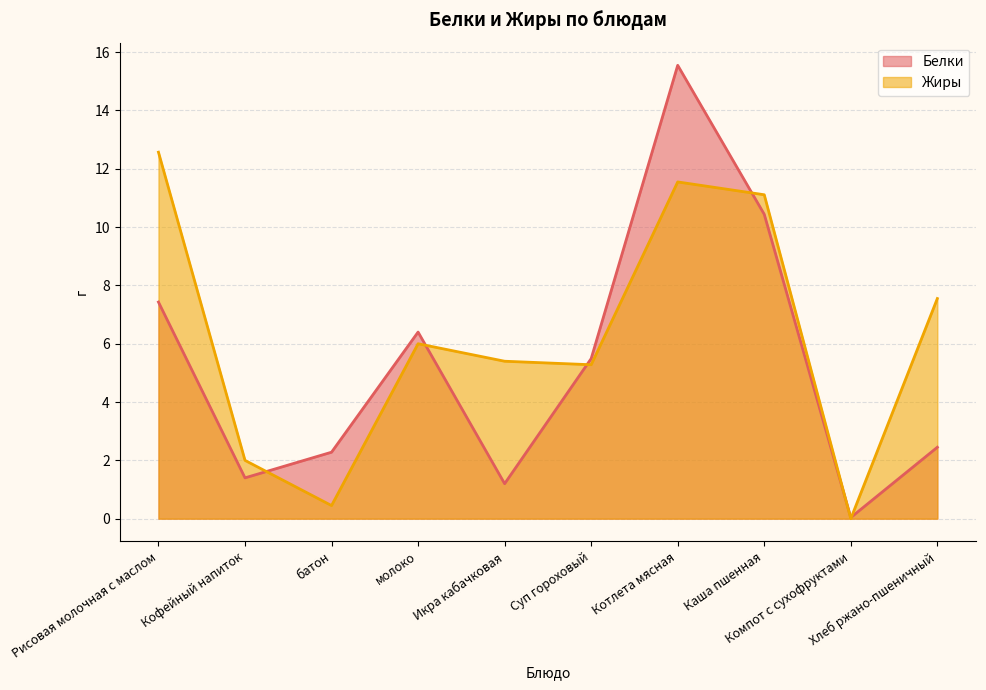

What is the average value of the Белки series?

5.3